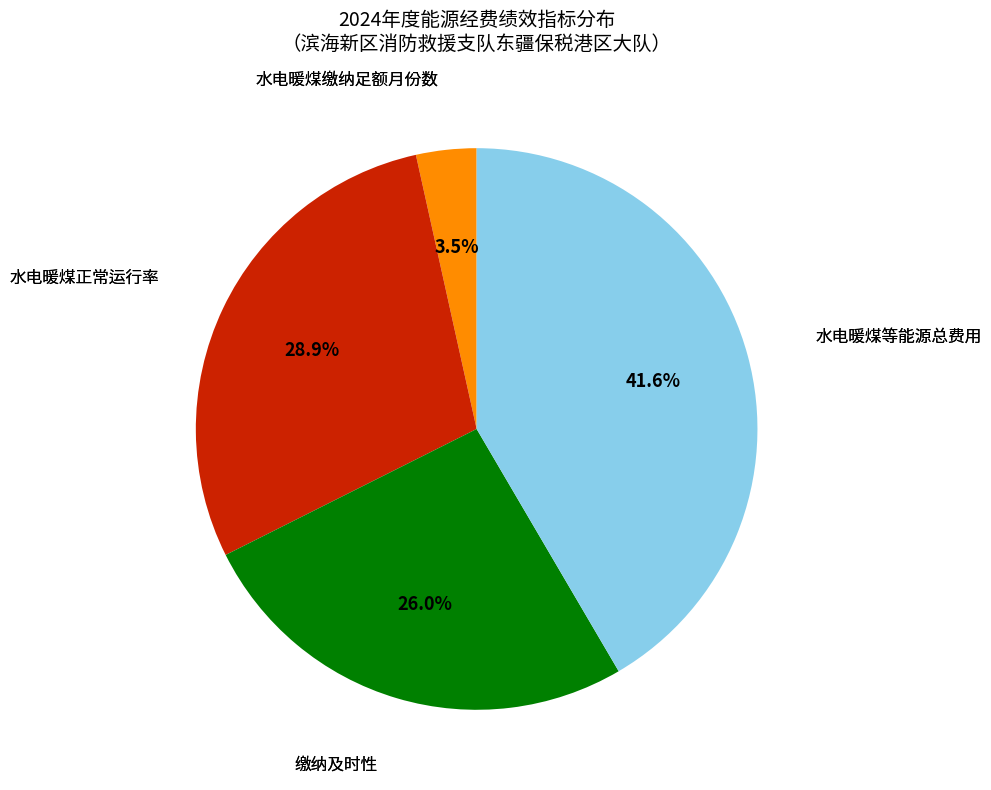

The 水电暖煤等能源总费用 slice represents 52% of the pie. True or false?

False